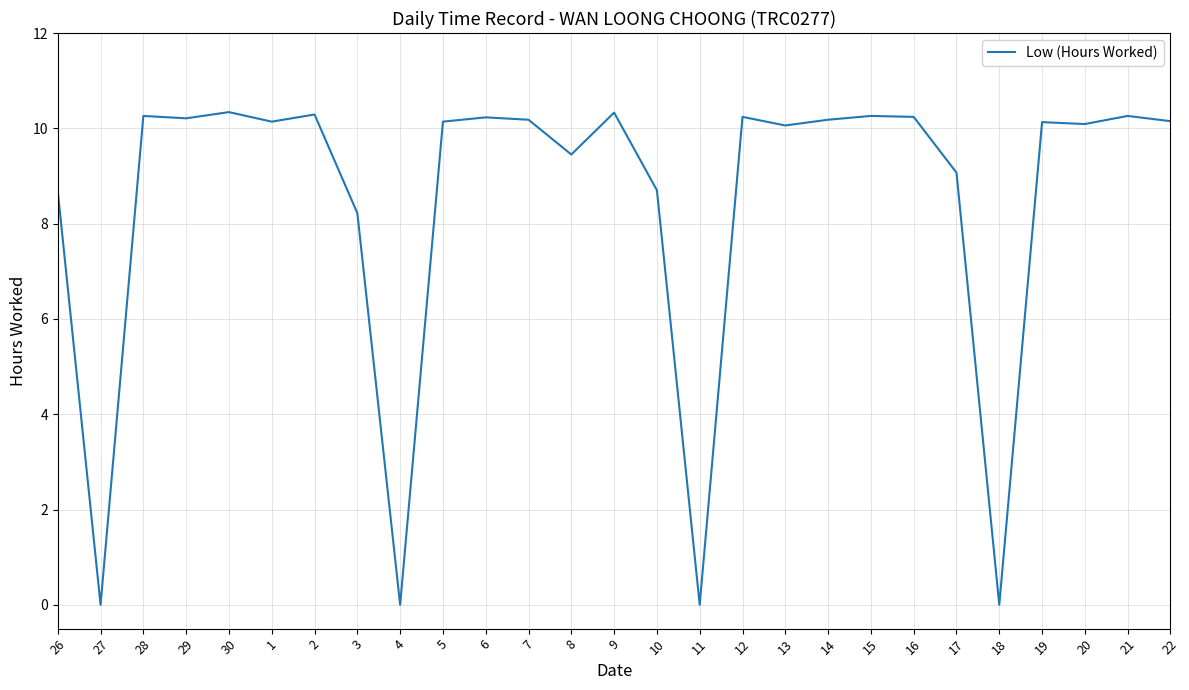

What is the difference between the maximum and minimum values?

10.3